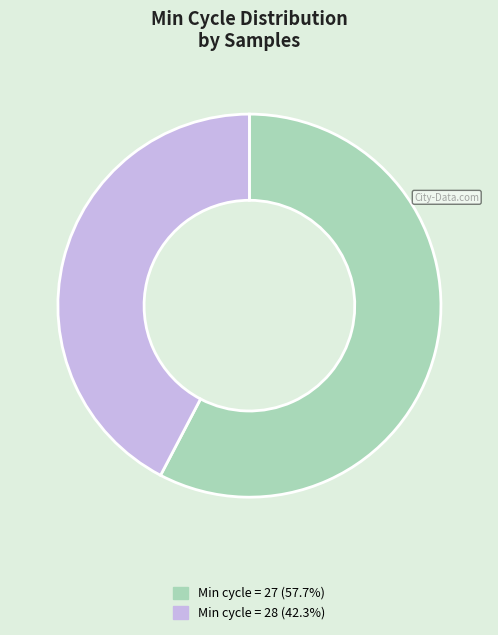

Approximately how many times larger is the value at Min cycle = 27 (57.7%) compared to Min cycle = 28 (42.3%)?

1.4